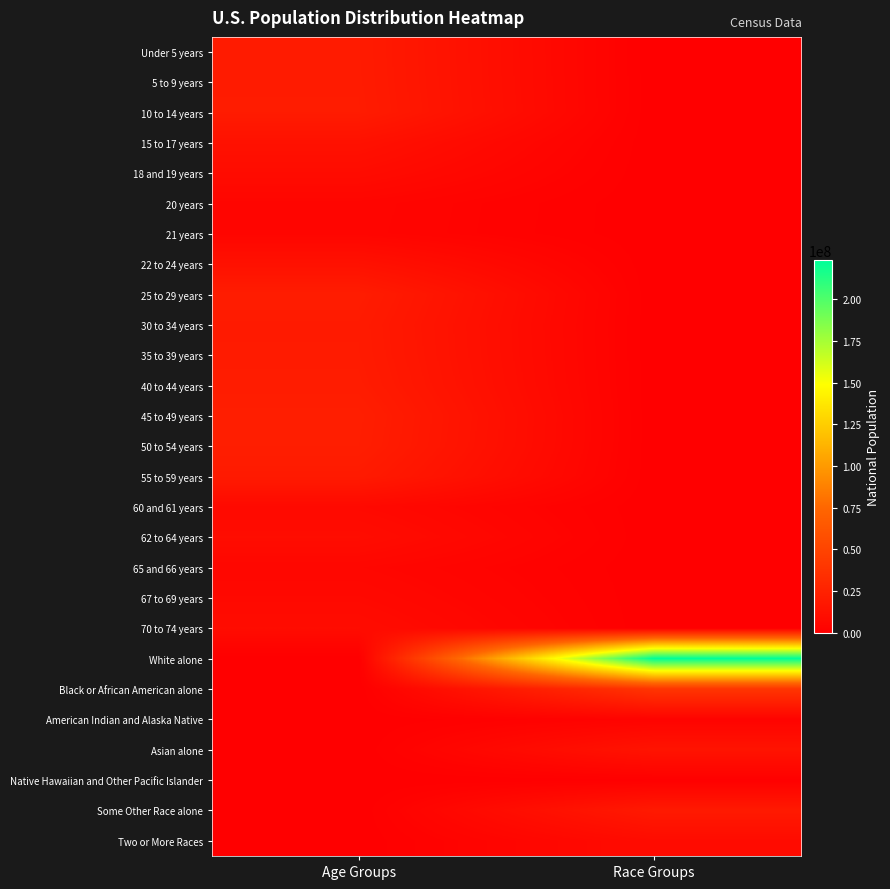

How many distinct data groups are displayed?

27